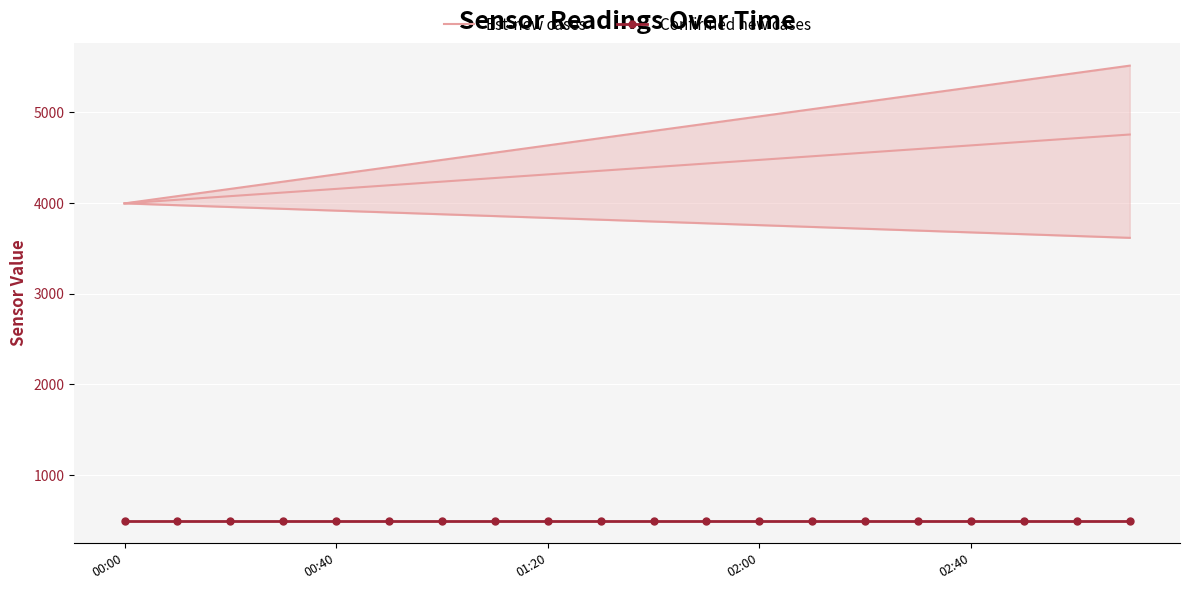

True or false: Confirmed new cases and Est-new cases cross at least once.

False